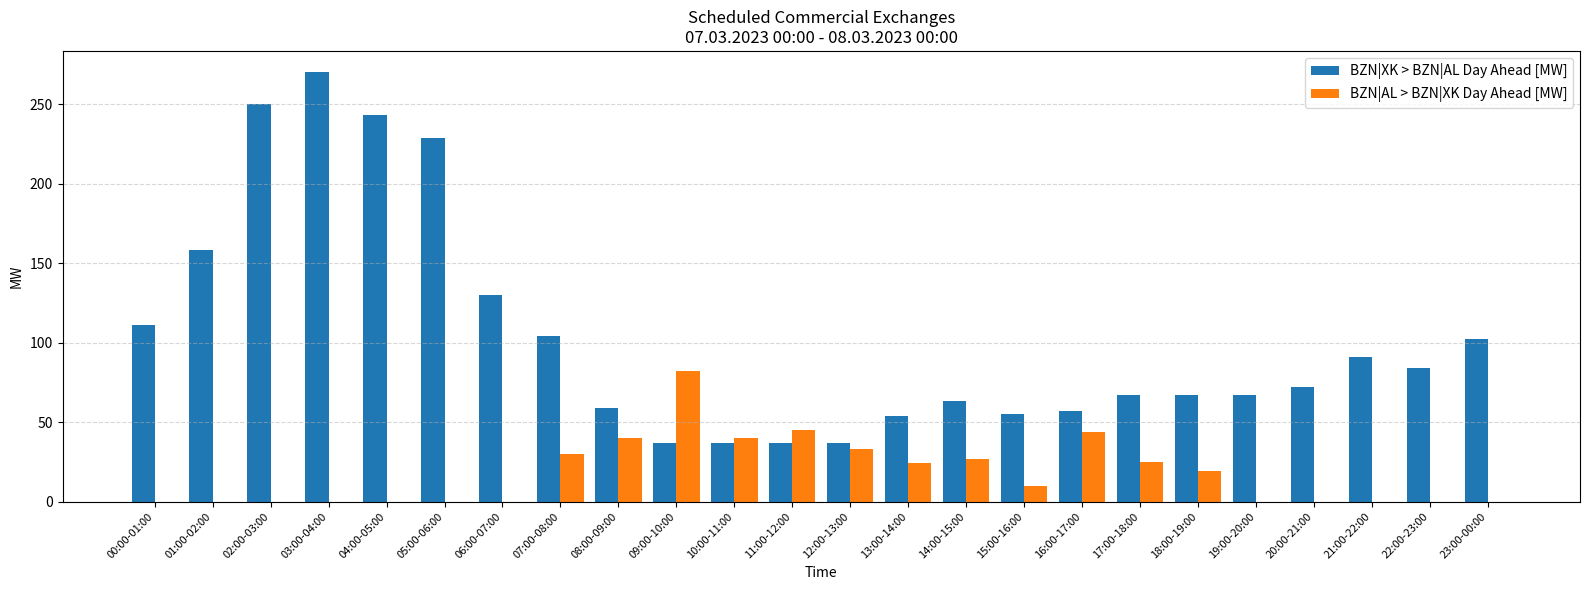

At which label does BZN|AL > BZN|XK Day Ahead [MW] reach its peak?

09:00-10:00